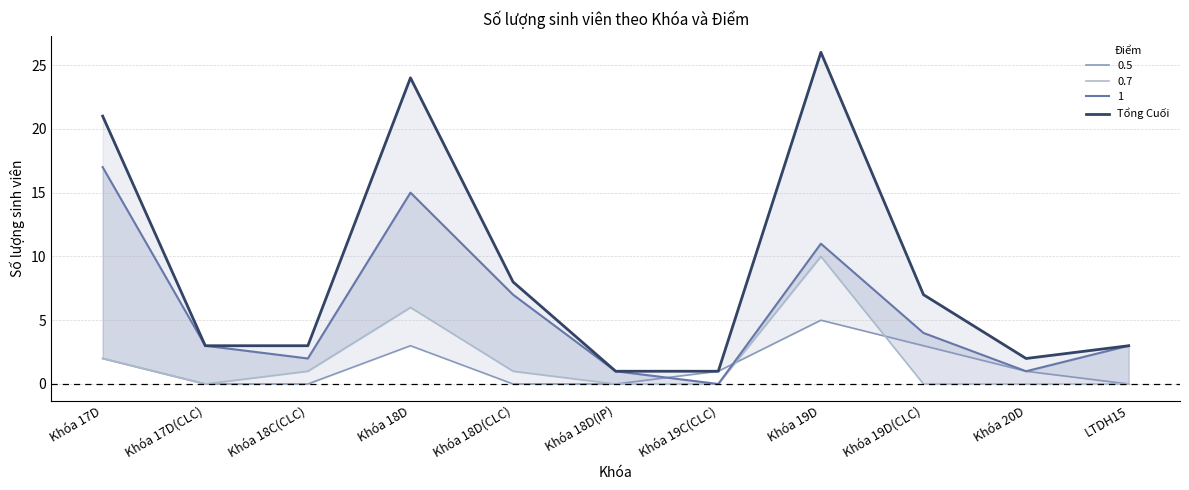

True or false: there are more than 2 points higher than both neighbors.

False